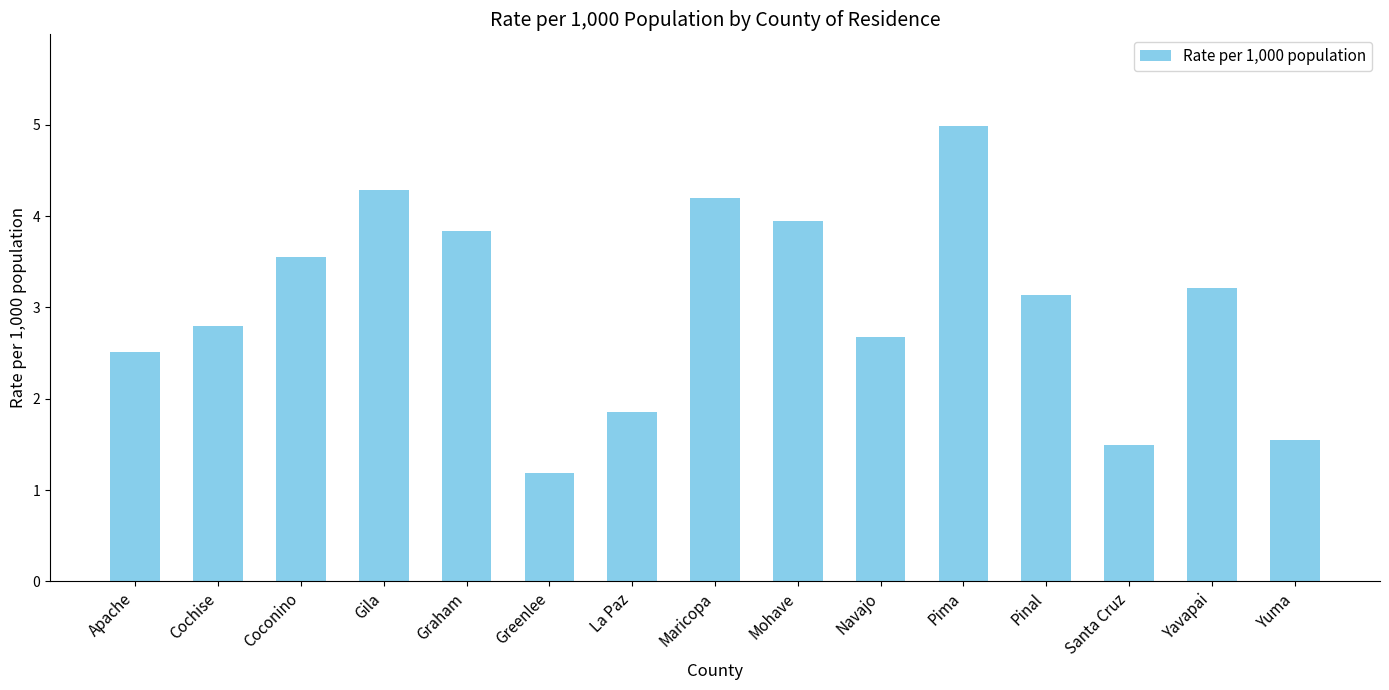

How many values are below 3?

7